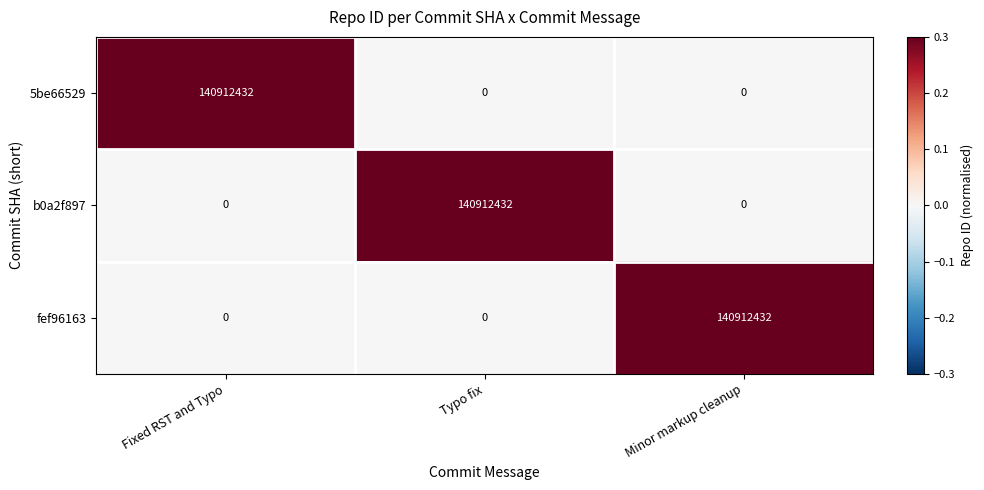

What is the sum of all b0a2f897 values?

140912432